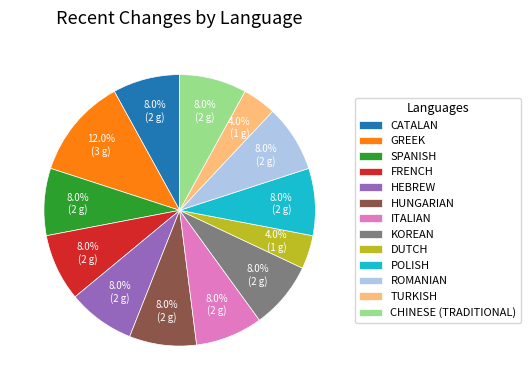

Count the number of slices in the pie.

13